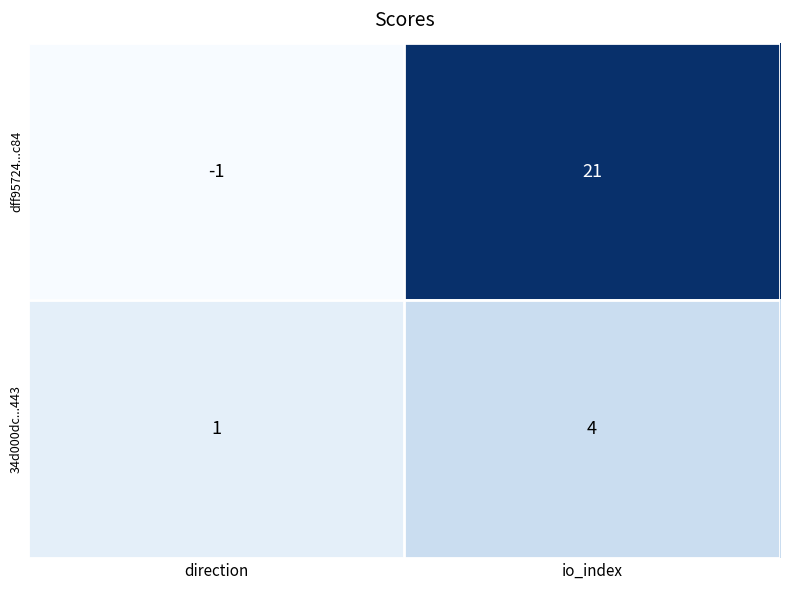

The dff95724...c84 series shows 6 at io_index. True or false?

False